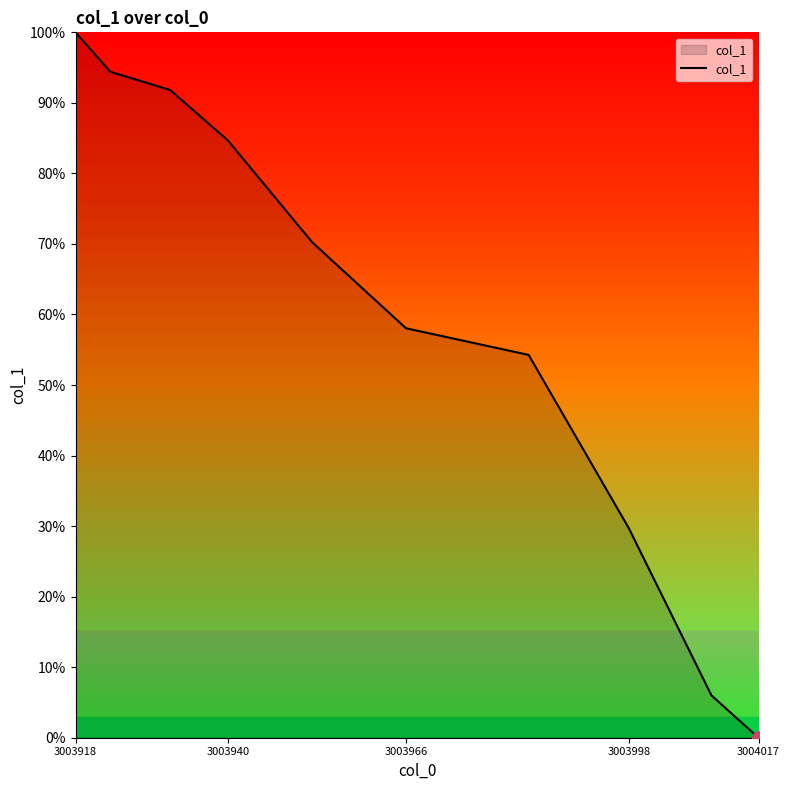

What is the label of the 7th point from the right?

3003940